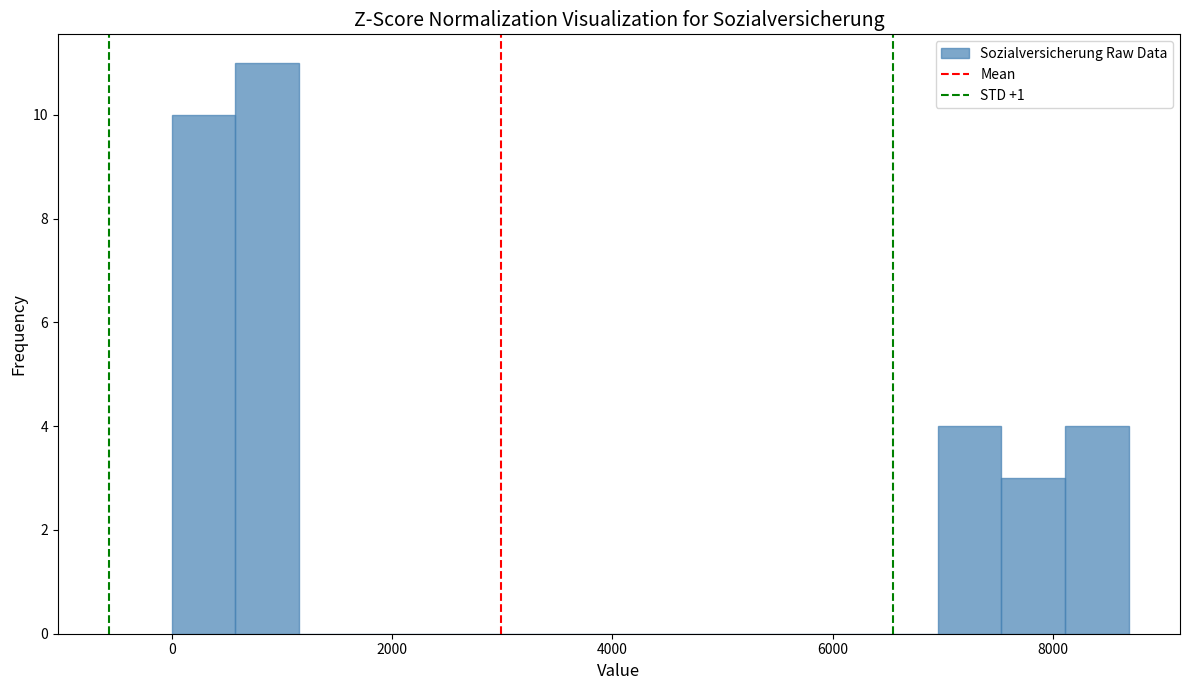

Around what value on the x-axis is the tallest bar? Give the approximate position of its centre, as read against the axis.

800